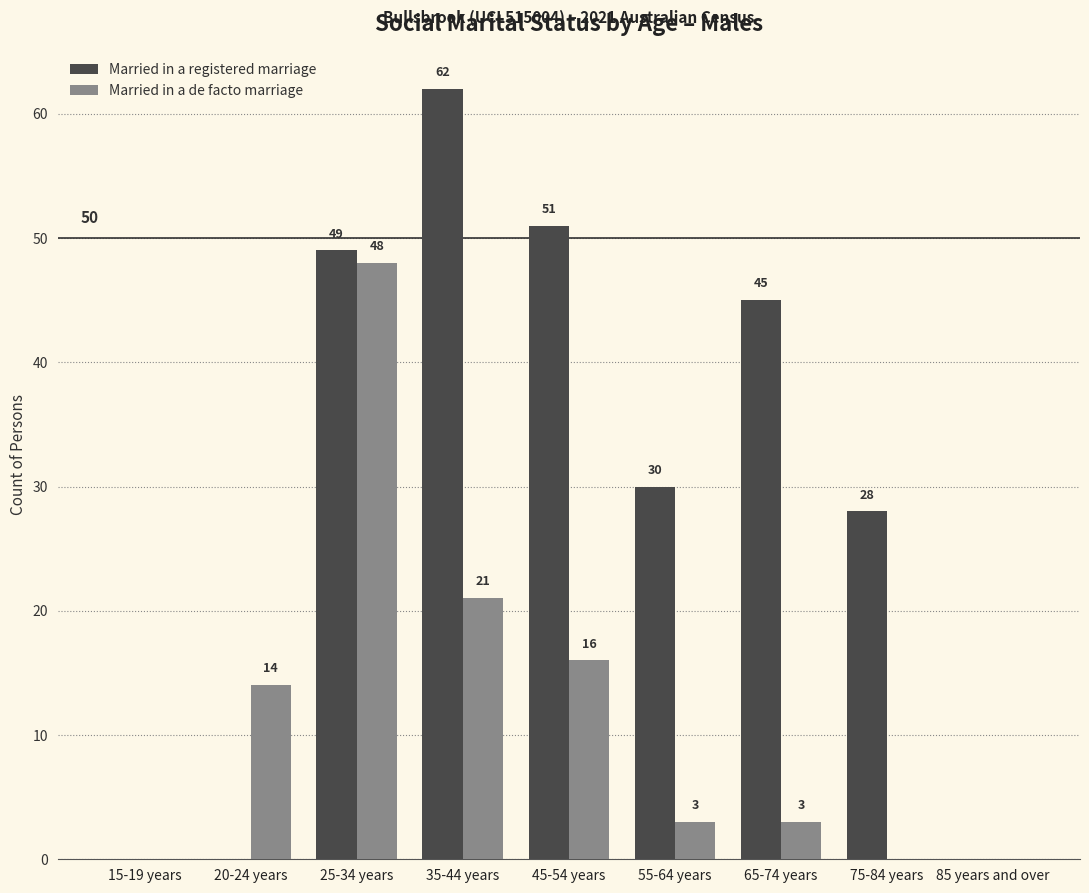

Reading left to right, extract all data points from this chart.

Married in a registered marriage: 0	0	49	62	51	30	45	28	0
Married in a de facto marriage: 0	14	48	21	16	3	3	0	0